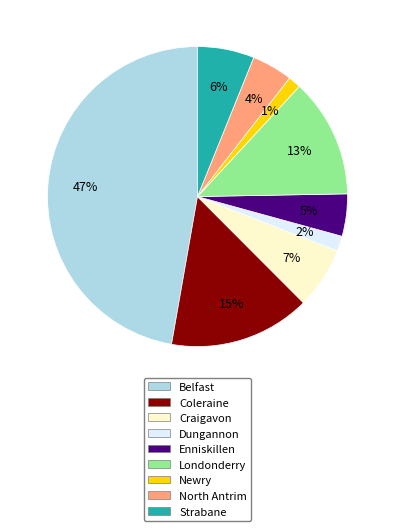

Which has a higher value, Dungannon or Londonderry?

Londonderry